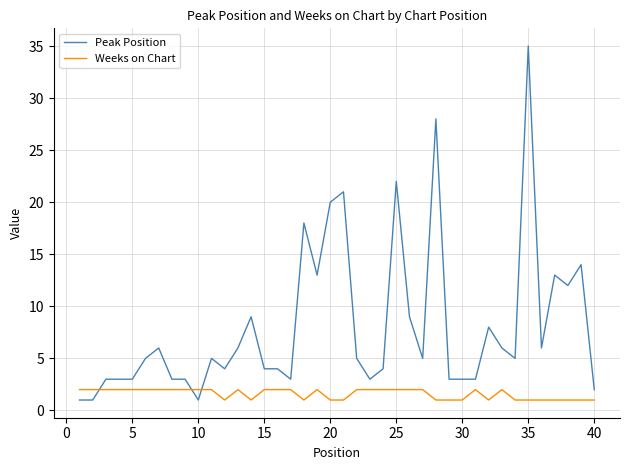

List the series in order of their overall mean, lowest first.

Weeks on Chart, Peak Position